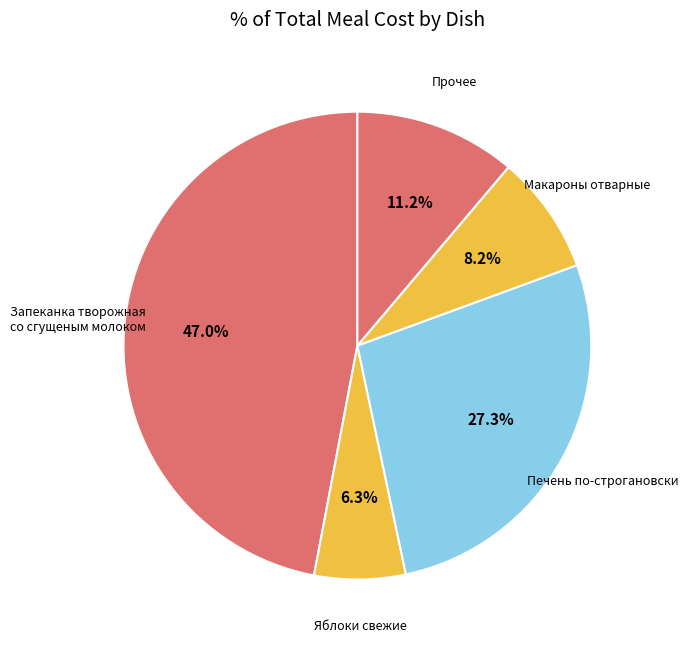

Count the number of slices in the pie.

5